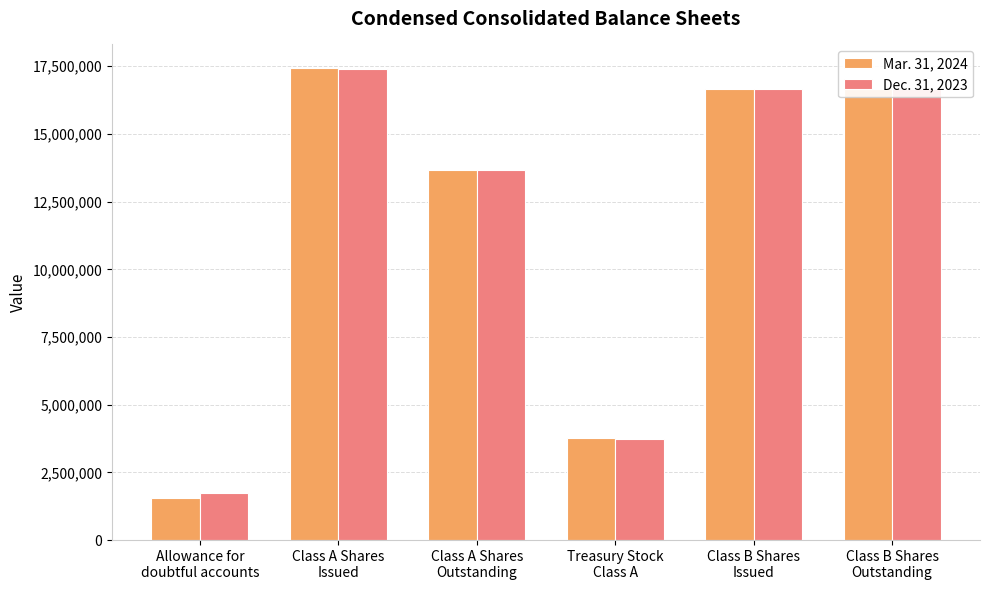

Does the chart contain stacked bars?

No